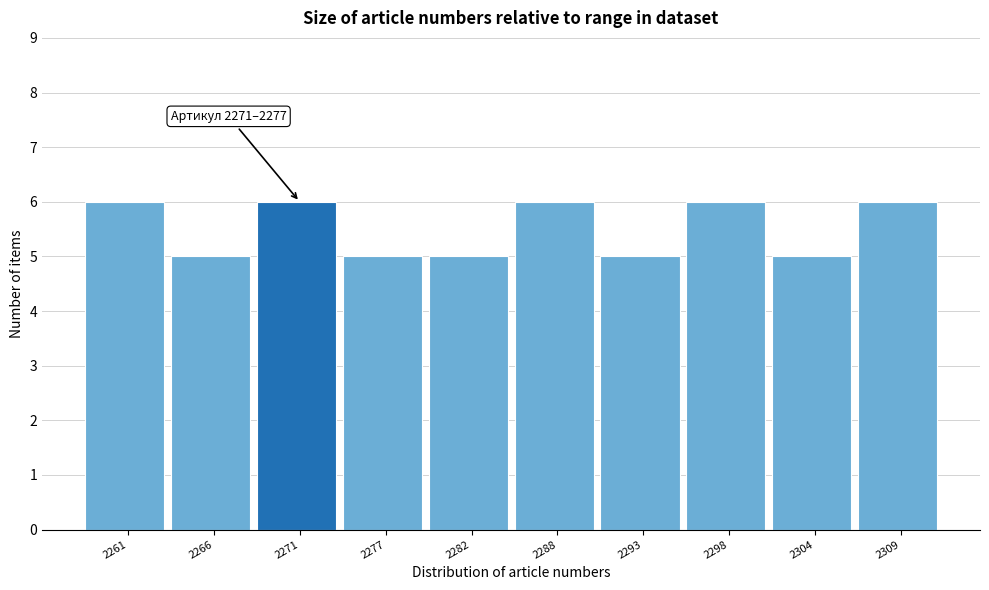

Reading right to left, transcribe all the data shown in this chart.

6	5	6	5	6	5	5	6	5	6